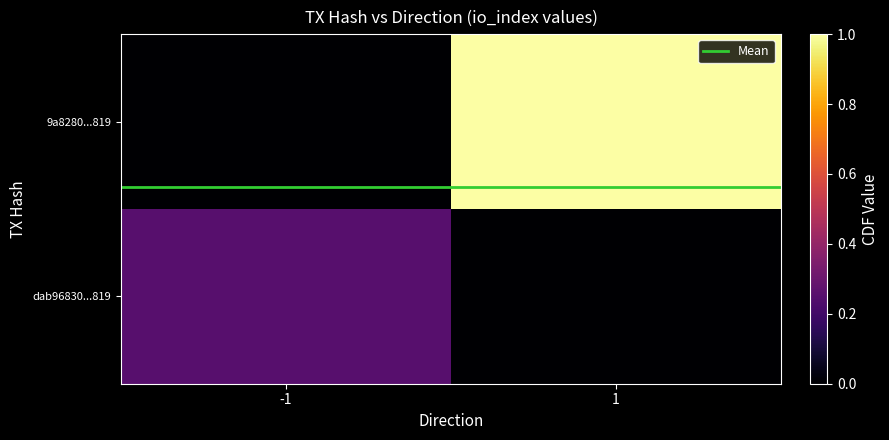

Which series has the largest total across all categories?

Mean